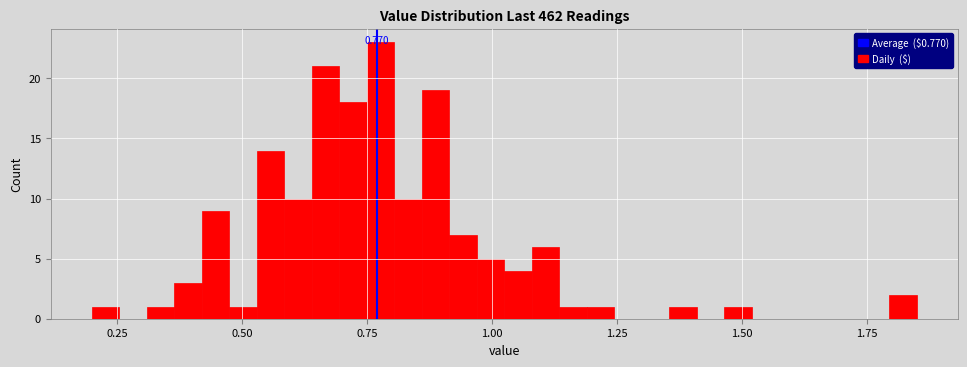

Read against the x-axis, roughly where is the centre of the tallest bar?

0.80